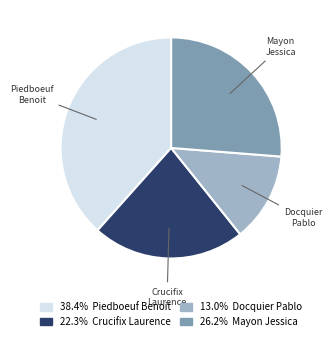

Is there a majority slice in this chart?

No